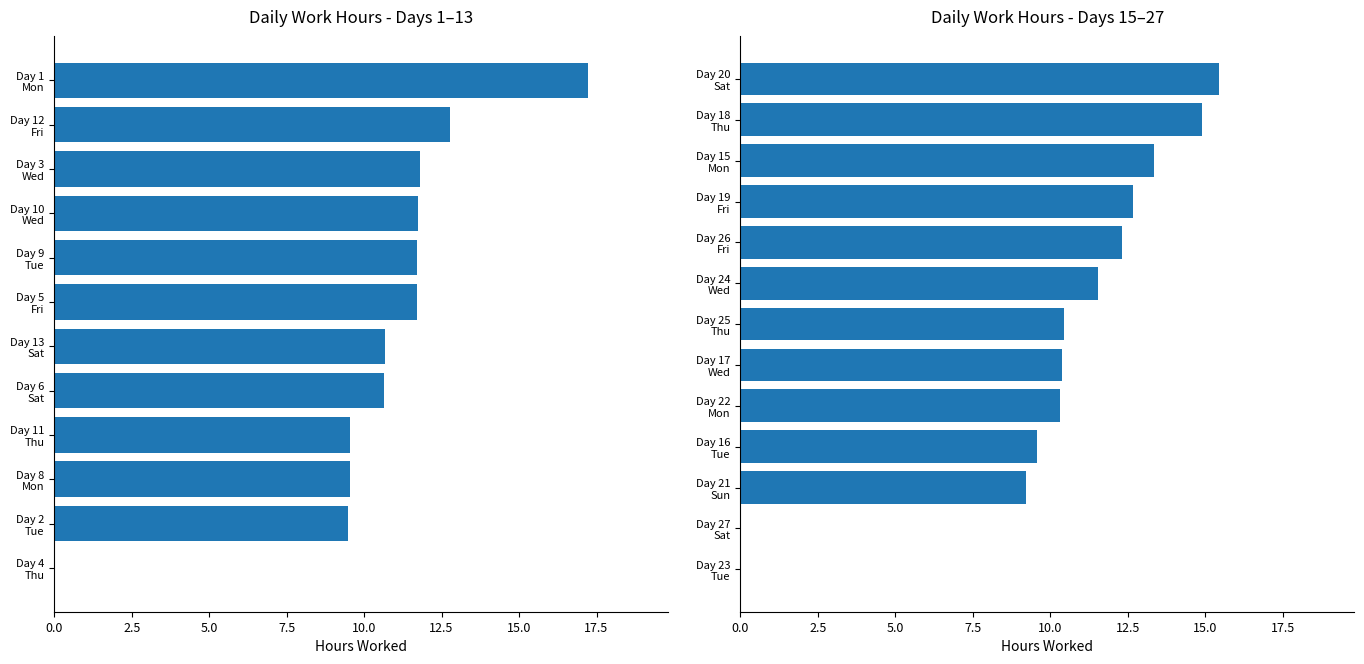

What is the average value?

10.0